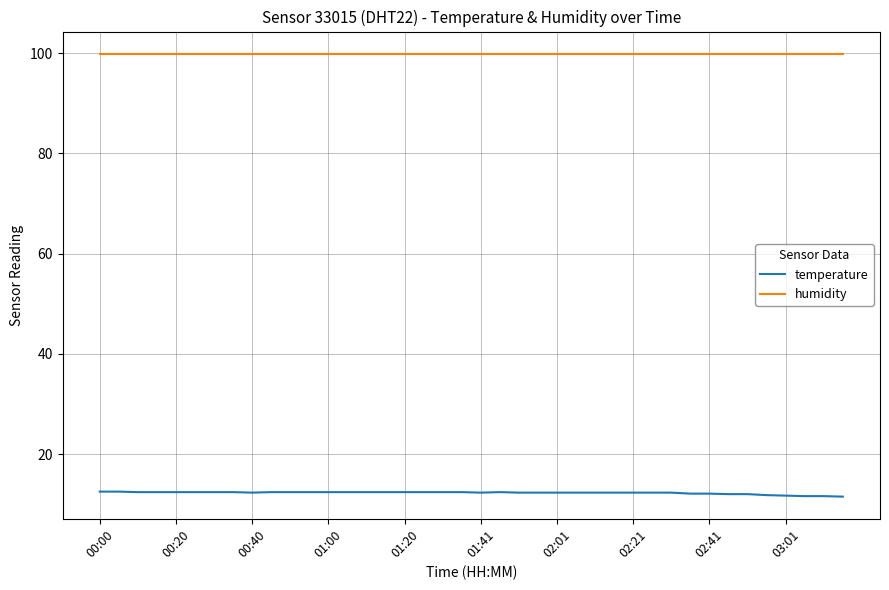

Which series has the widest spread of values?

temperature